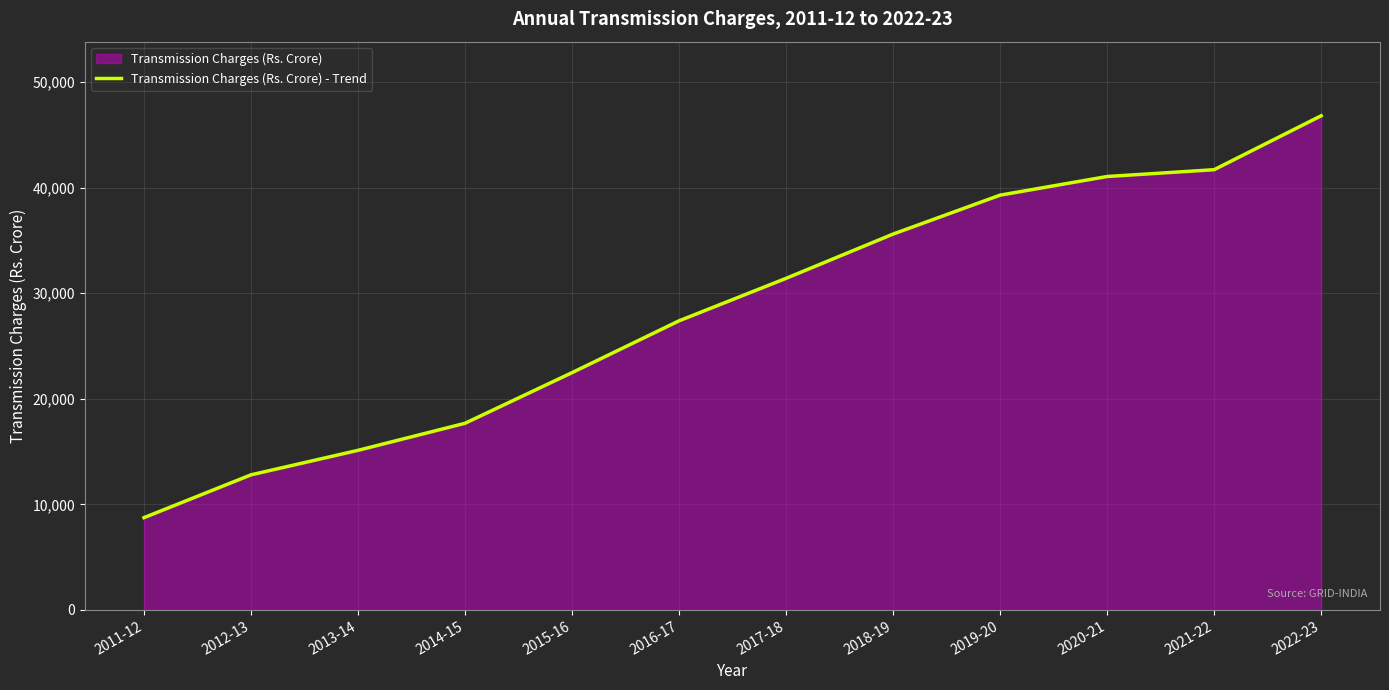

Which category has the lowest value across all series?

2011-12